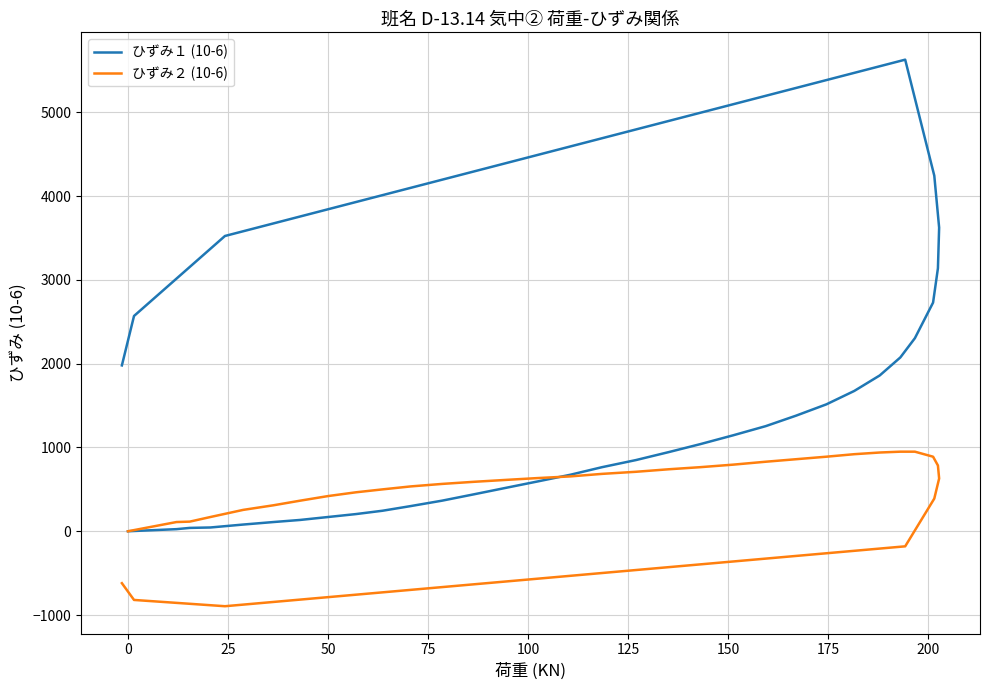

True or false: ひずみ２ (10-6) and ひずみ１ (10-6) intersect in this chart.

True